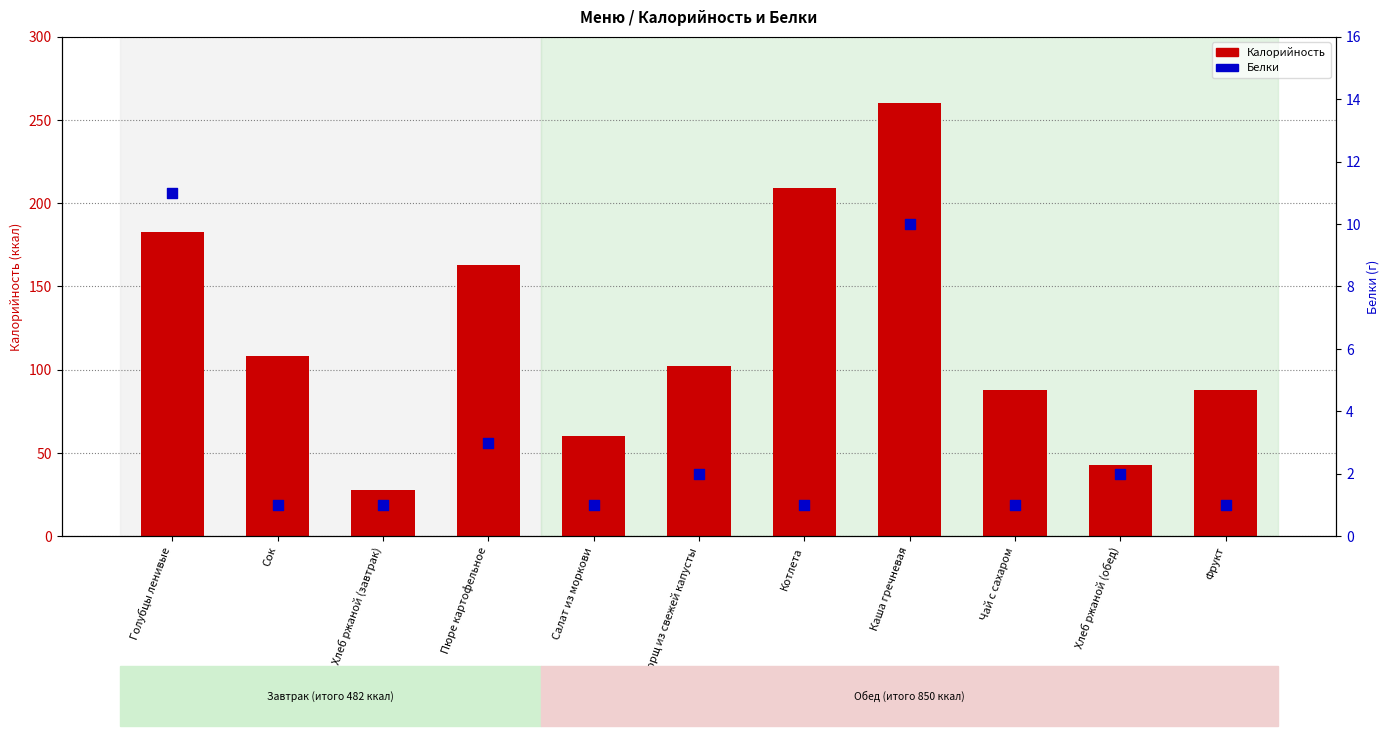

Which series has the largest total across all categories?

Калорийность (ккал)